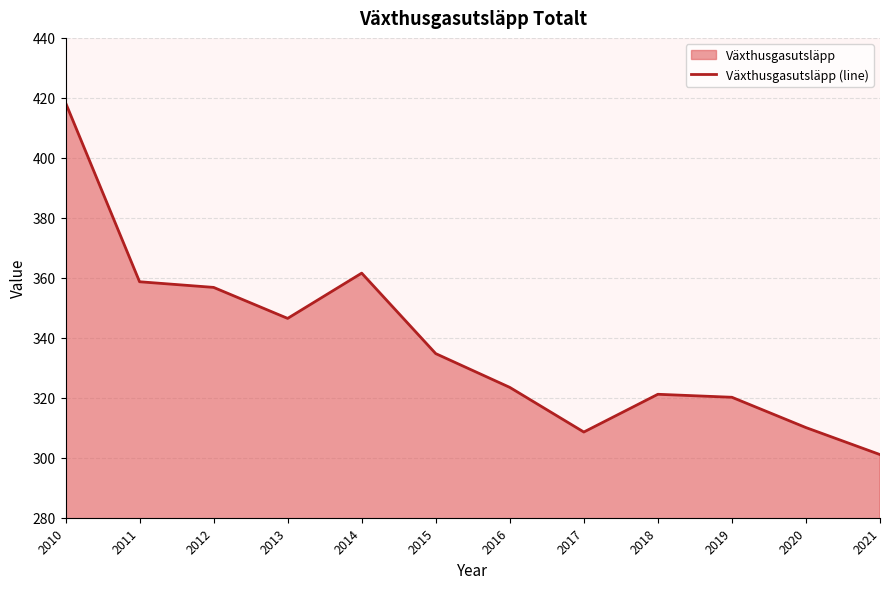

What is the ratio of the value at 2017 to the value at 2010?

0.7